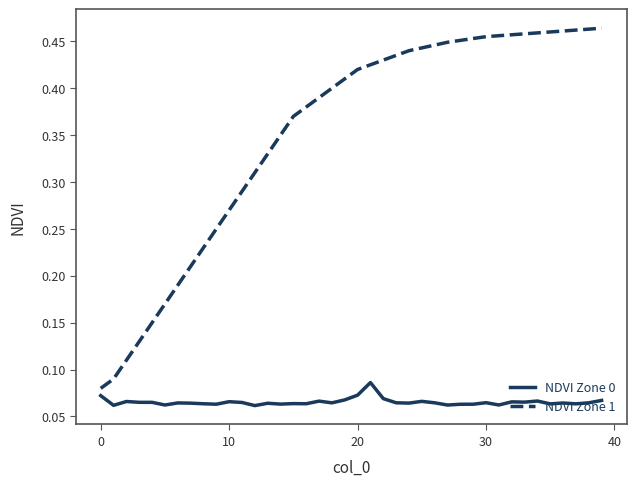

How many lines are shown in the chart?

2